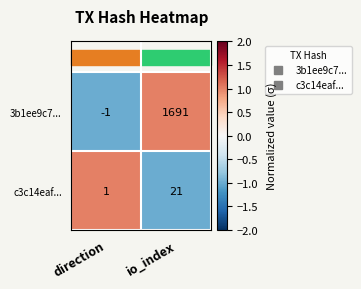

What is the spread (max minus min) of values at io_index?

1670